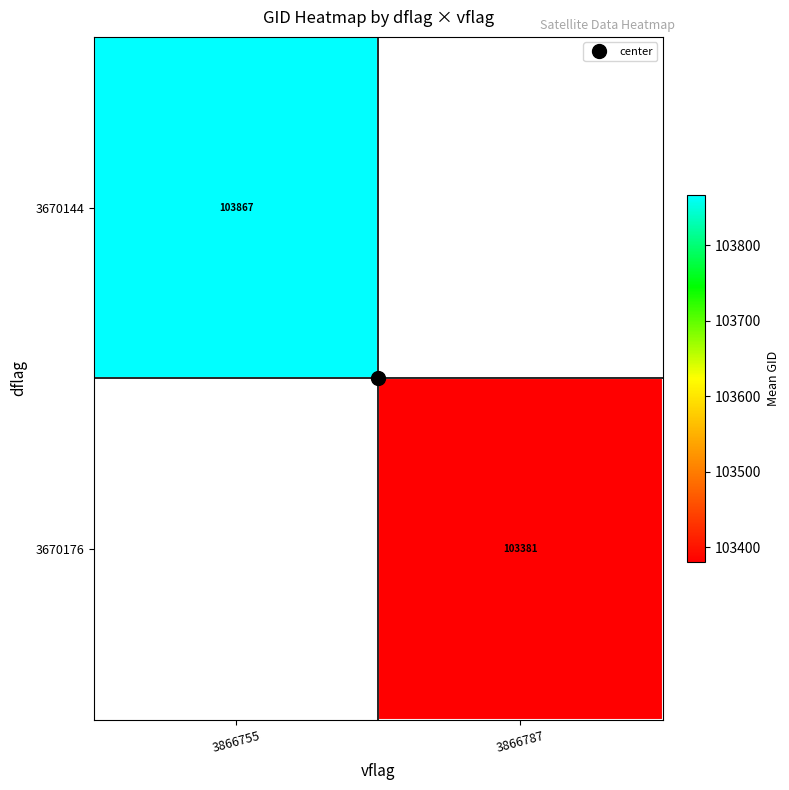

List the series in order of their overall mean, highest first.

3670144, 3670176